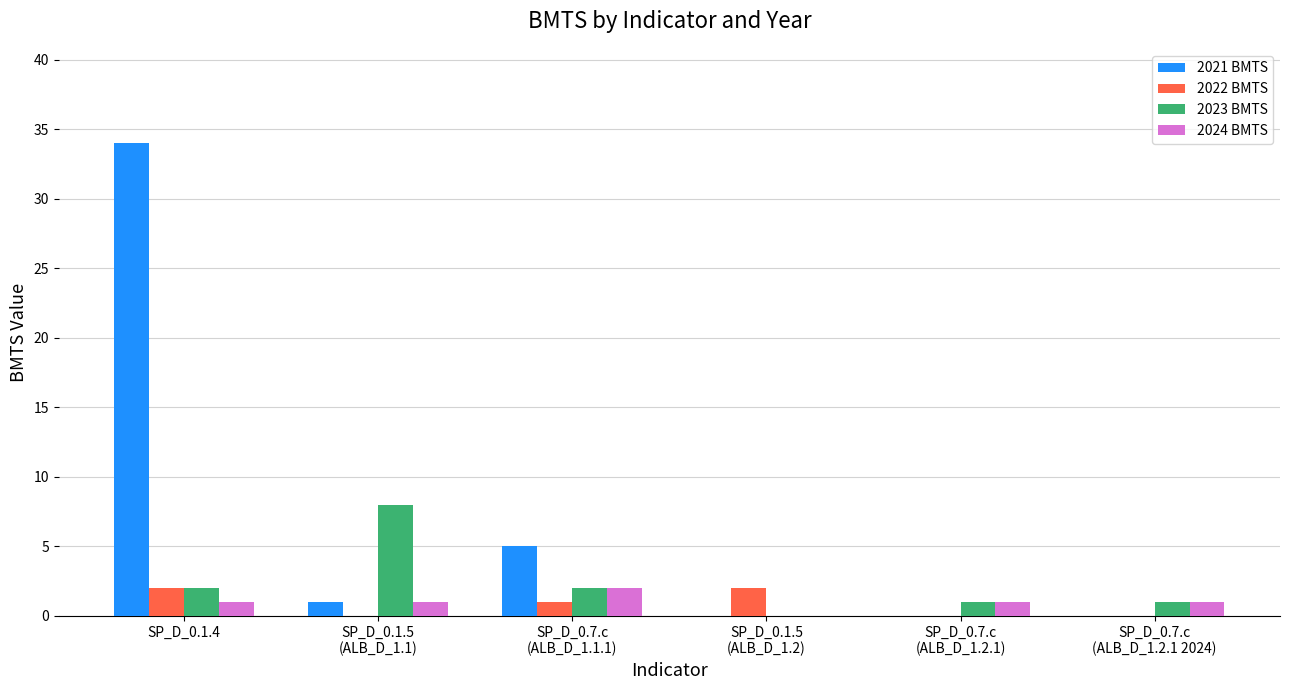

At which category does the chart reach its peak across all series?

SP_D_0.1.4